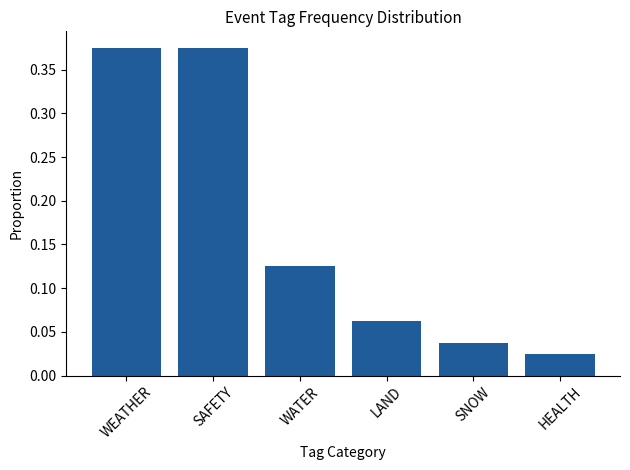

Which has a higher value, SAFETY or WATER?

SAFETY